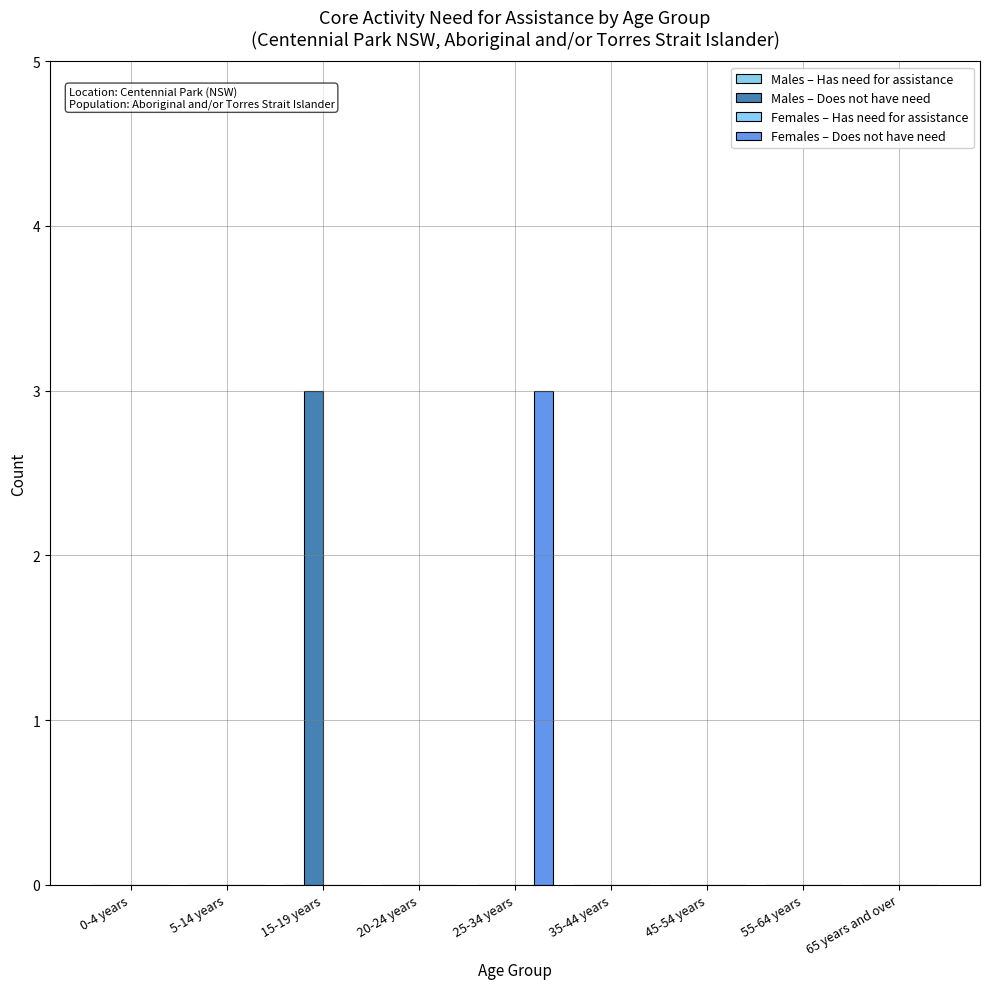

What is the greatest value displayed?

3